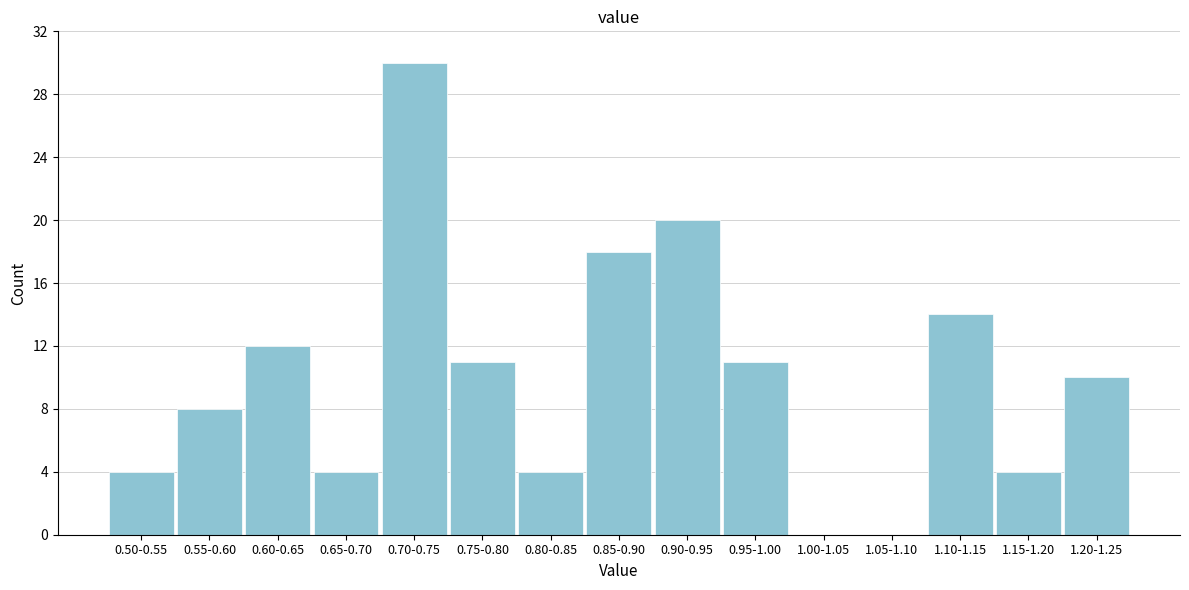

Reading left to right, transcribe all the data shown in this chart.

0.50-0.55=4	0.55-0.60=8	0.60-0.65=12	0.65-0.70=4	0.70-0.75=30	0.75-0.80=11	0.80-0.85=4	0.85-0.90=18	0.90-0.95=20	0.95-1.00=11	1.00-1.05=0	1.05-1.10=0	1.10-1.15=14	1.15-1.20=4	1.20-1.25=10